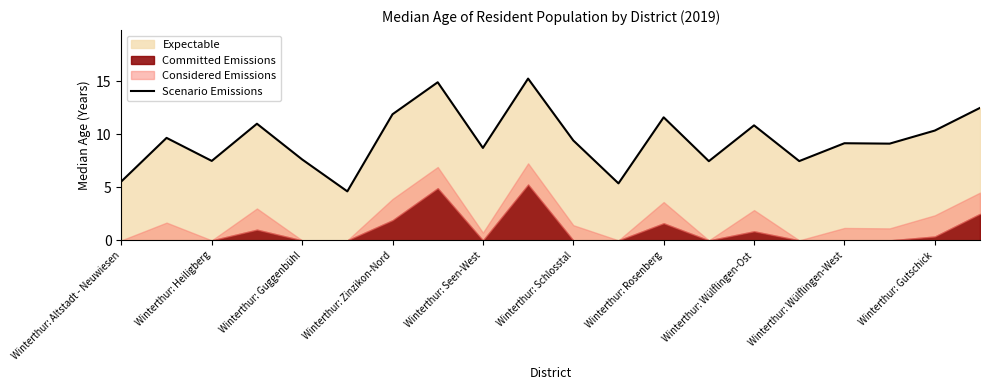

What is the maximum value for Scenario Emissions?

15.3